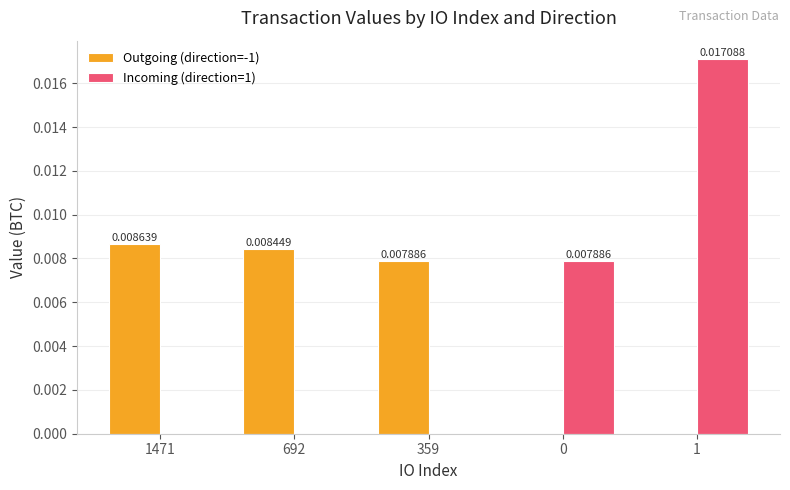

At which label does Outgoing (direction=-1) reach its peak?

1471